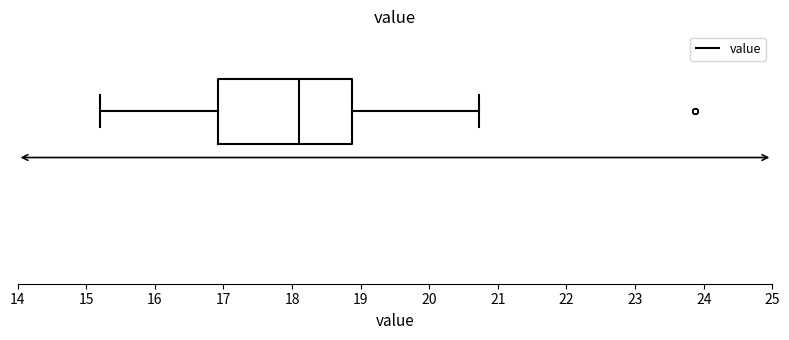

Transcribe this box plot: give where the median line is, the range the box spans, and where the two whiskers end, as read against the x-axis. The values are not printed on the chart, so give them approximately, as read against the axis.

median 18.1, box 16.9 to 18.9, whiskers 15.2 to 20.7